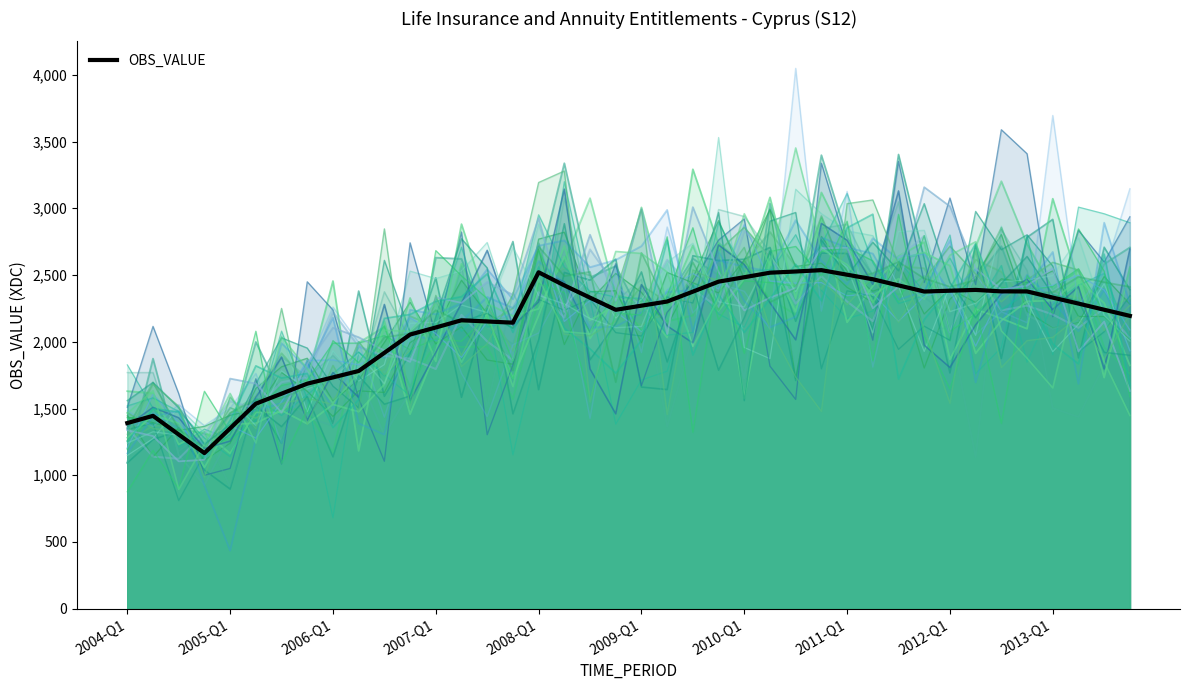

The value of OBS_VALUE at 2004-Q1 is 1391.0. True or false?

True